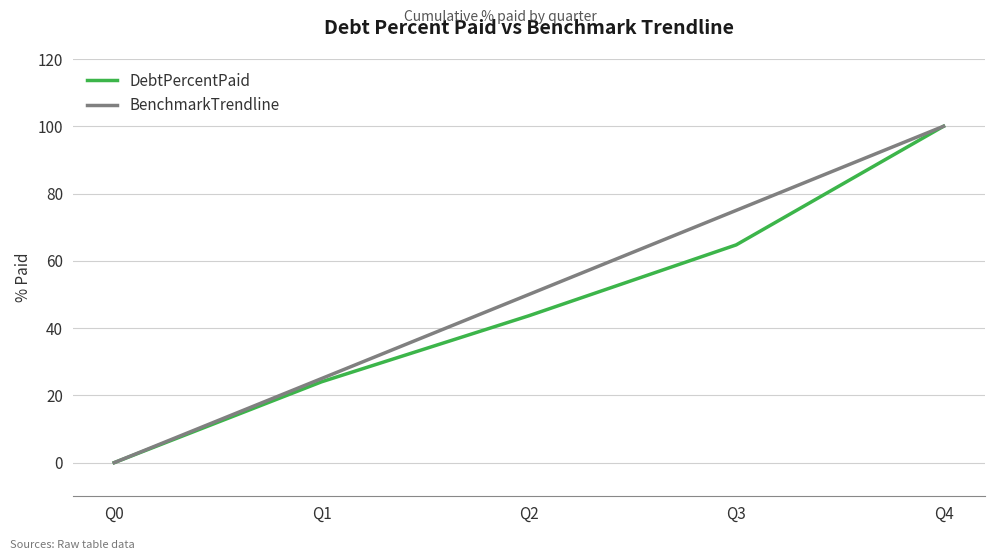

The value of DebtPercentPaid at Q0 is 46.1. True or false?

False